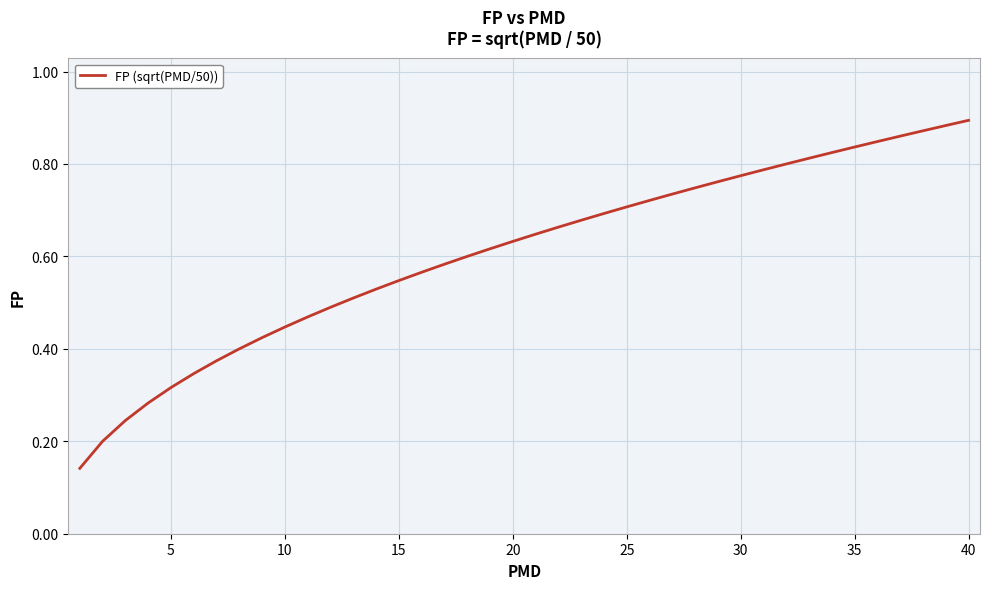

True or false: the data shows 0.2 at 25.

False